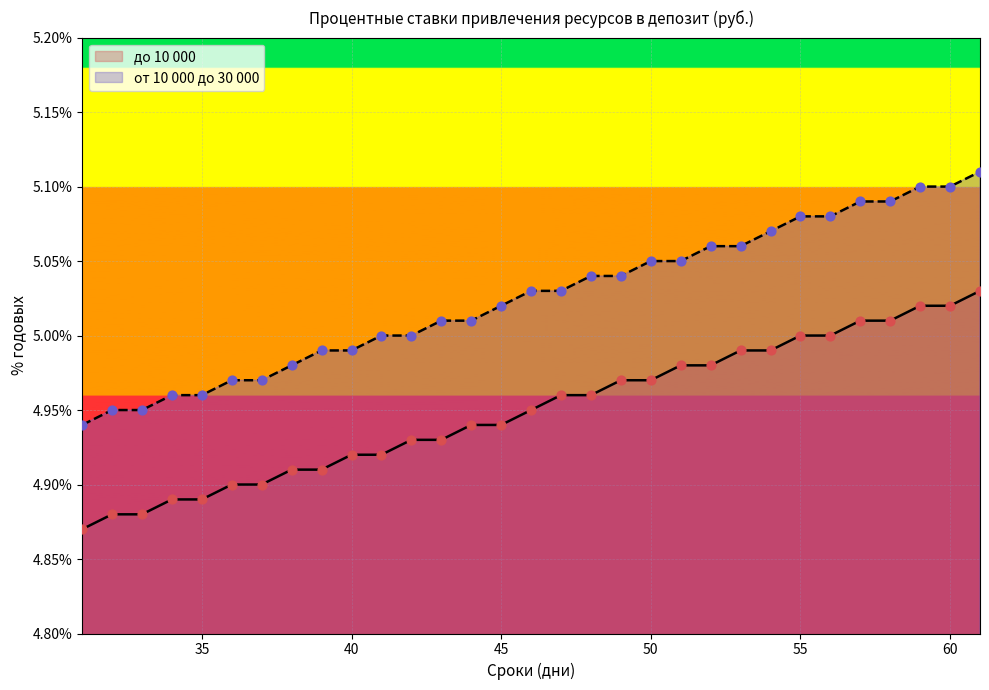

Which series has the largest total across all categories?

от 10 000 до 30 000